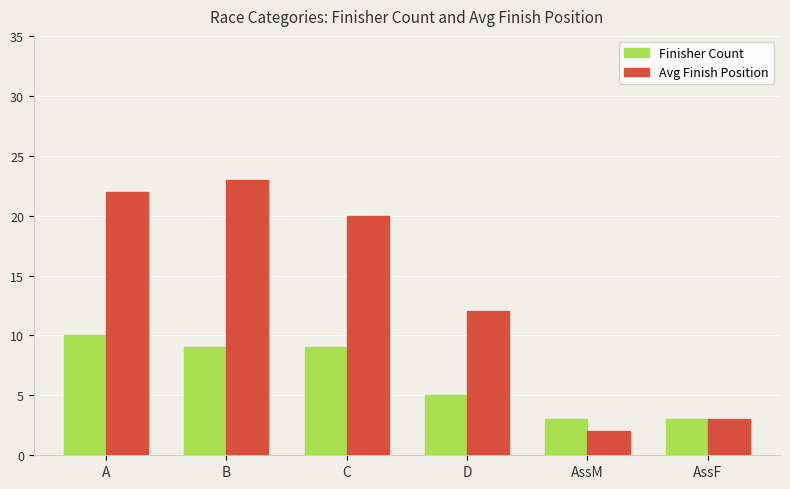

Which category has the highest value in the Avg Finish Position series?

B